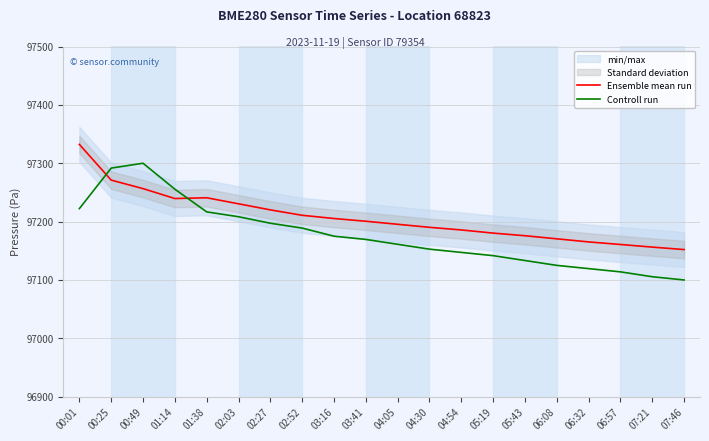

The Controll run series shows 97169.4 at 03:41. True or false?

True